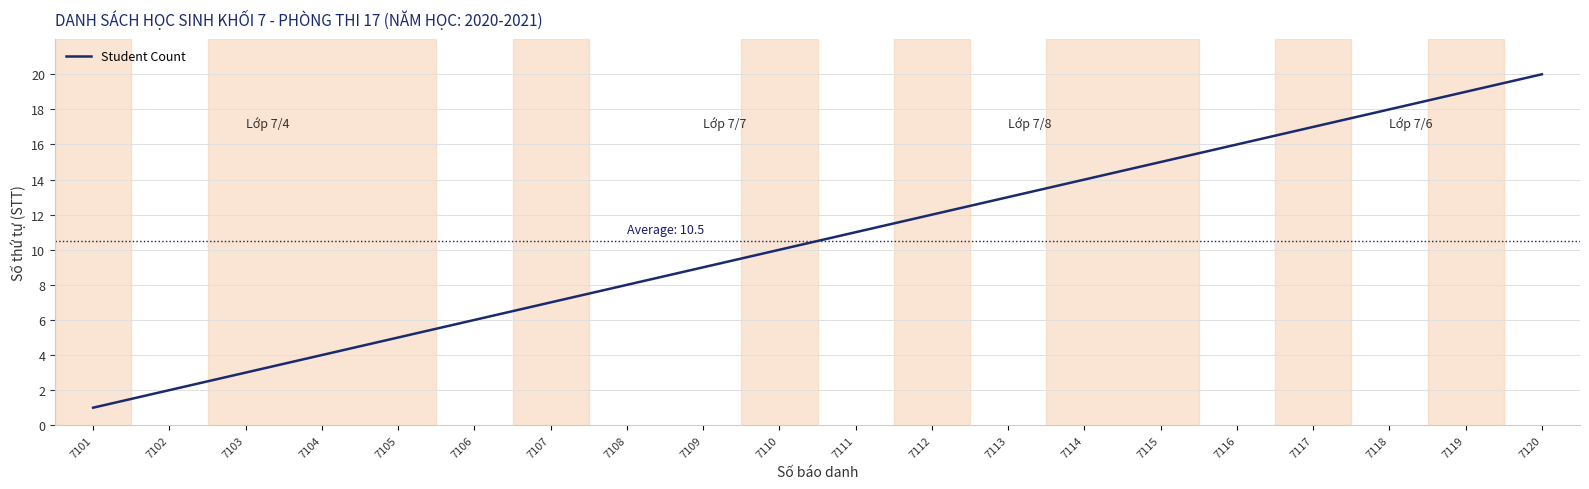

How many lines are shown in the chart?

1